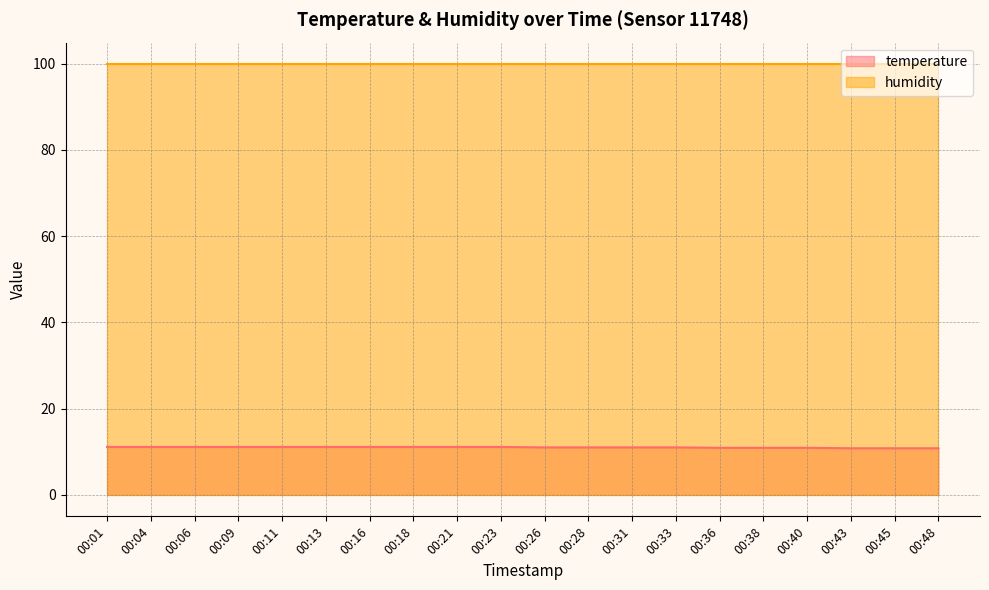

Rank the categories by value from highest to lowest.

00:01, 00:04, 00:06, 00:09, 00:11, 00:13, 00:16, 00:18, 00:21, 00:23, 00:26, 00:28, 00:31, 00:33, 00:36, 00:38, 00:40, 00:43, 00:45, 00:48